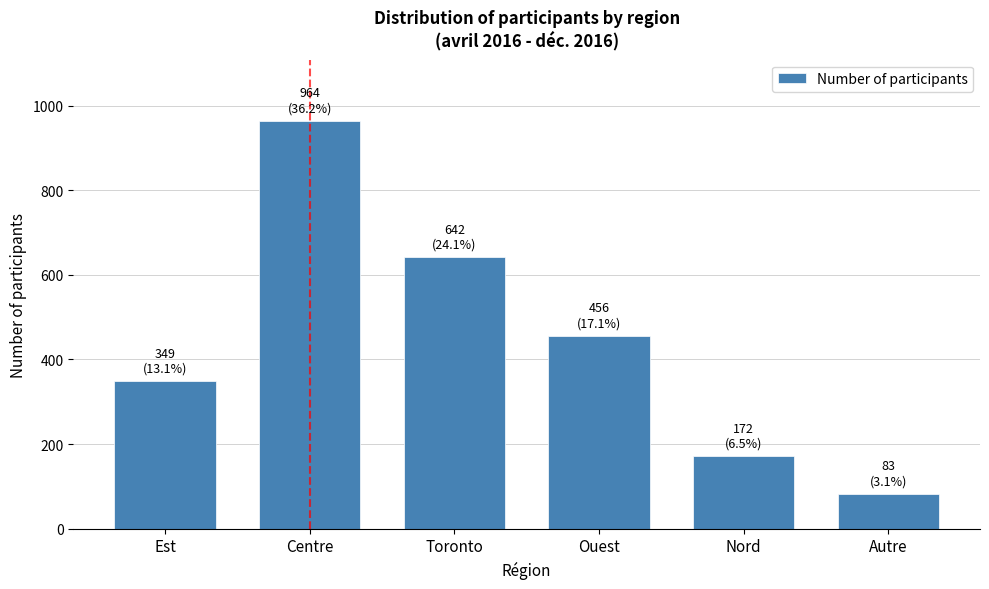

Reading right to left, list all the values displayed in this chart.

Autre=83	Nord=172	Ouest=456	Toronto=642	Centre=964	Est=349